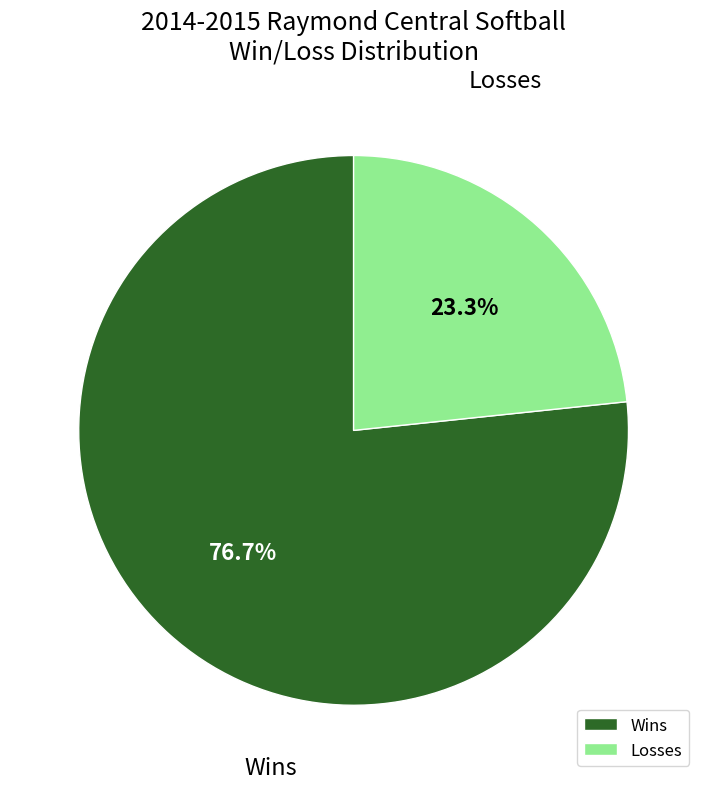

Count the number of slices in the pie.

2